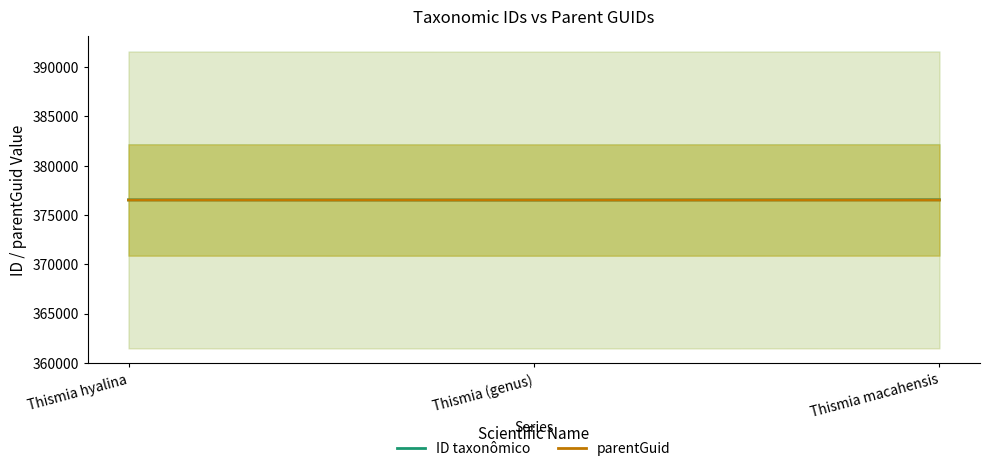

What is the difference between the highest and lowest values at Thismia hyalina?

16